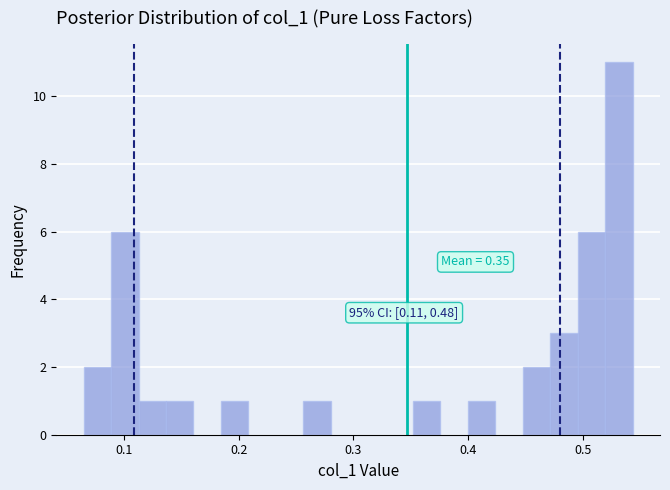

Read against the x-axis, roughly where is the centre of the tallest bar?

0.53